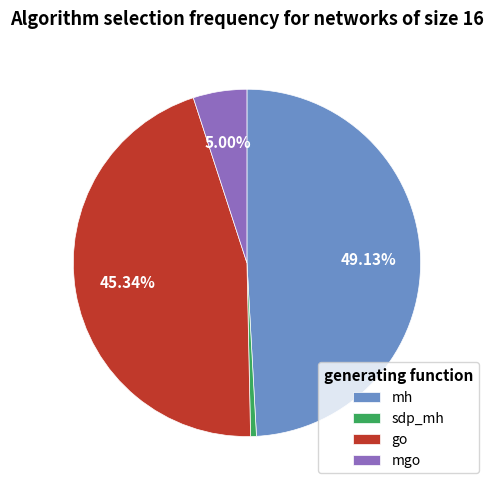

Which category has the biggest portion of the pie?

mh